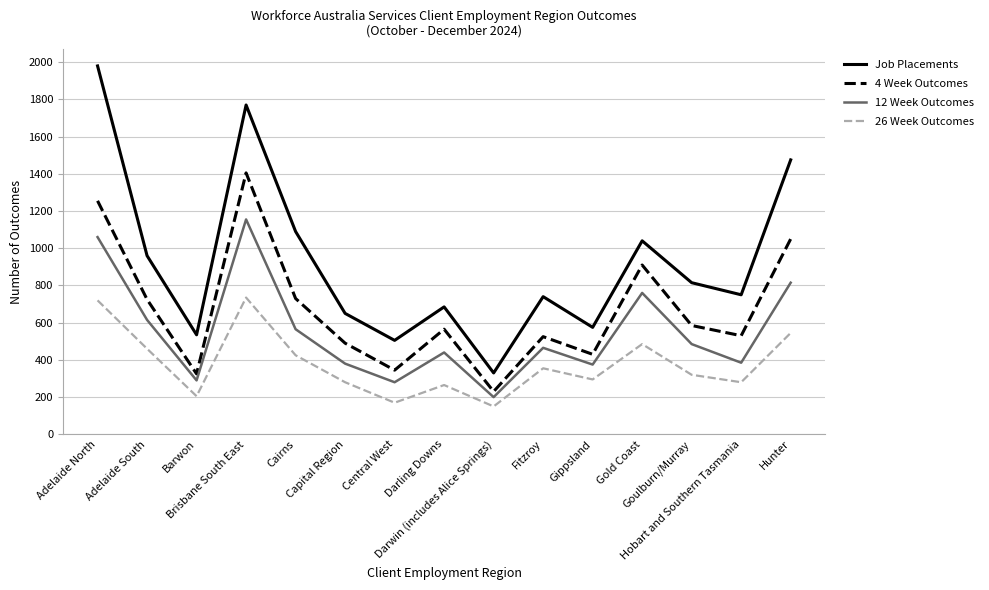

Rank the series at Cairns from lowest to highest value.

26 Week Outcomes, 12 Week Outcomes, 4 Week Outcomes, Job Placements